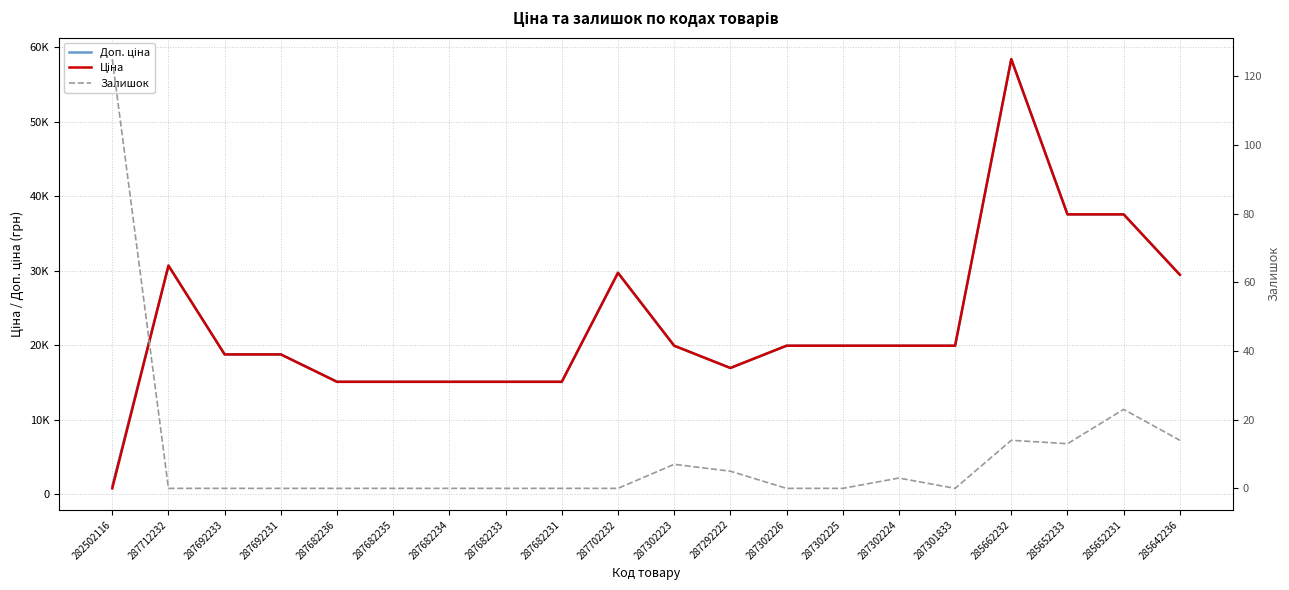

At which label does Ціна reach its minimum?

282502116